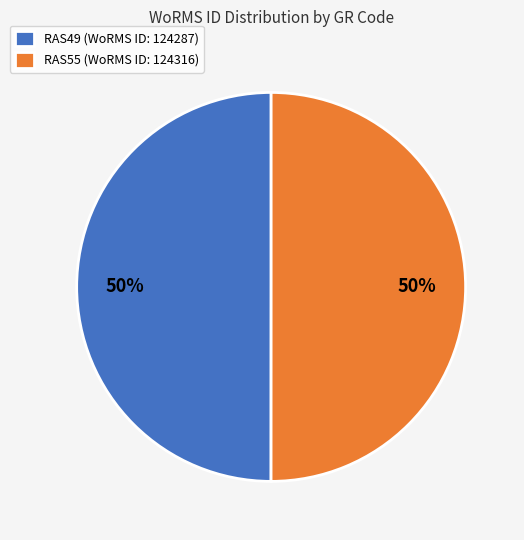

What is the ratio of the value at RAS55 to the value at RAS49?

1.0